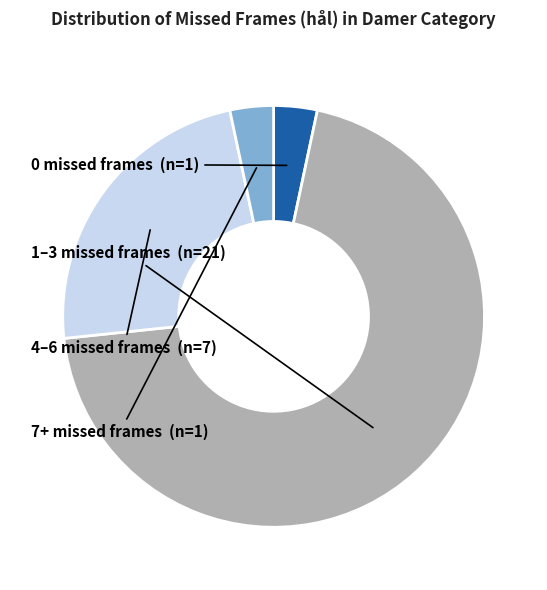

Does any single category account for the majority?

Yes